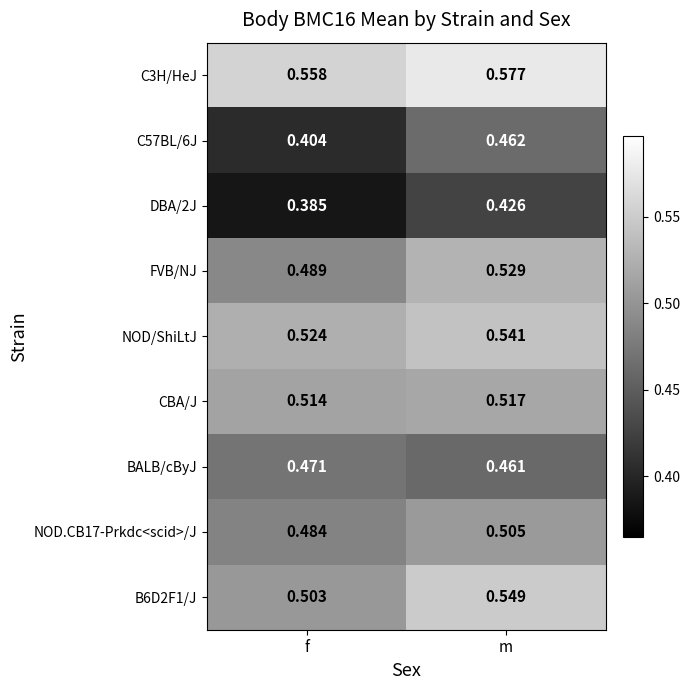

At which label is B6D2F1/J closest to 0?

f